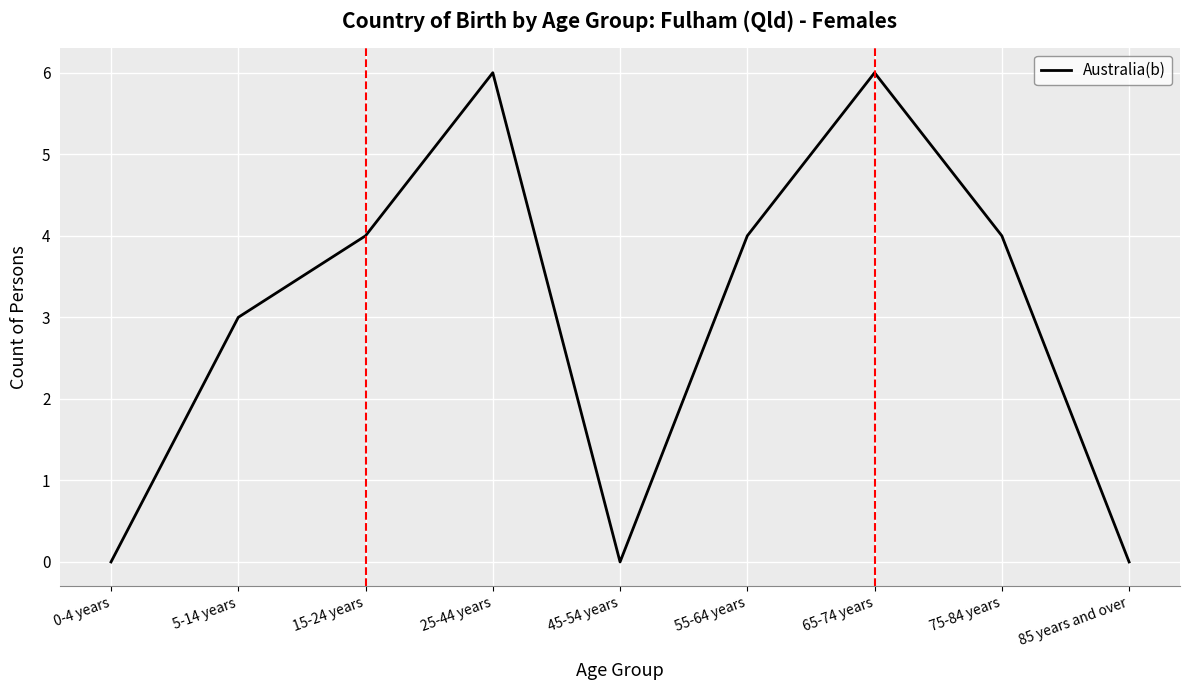

What position from the left is 25-44 years?

4